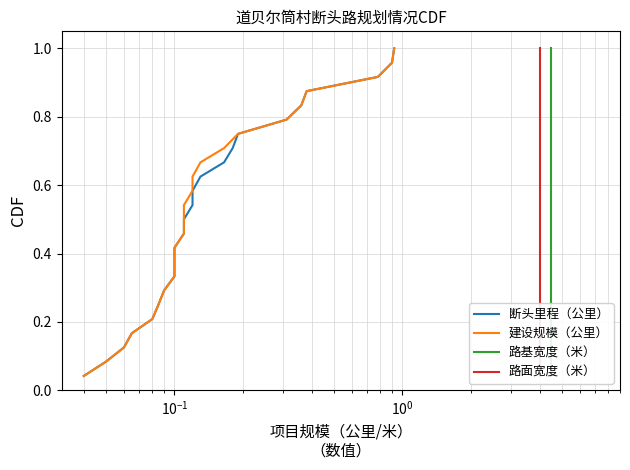

Which series has the largest range (max minus min)?

断头里程（公里）